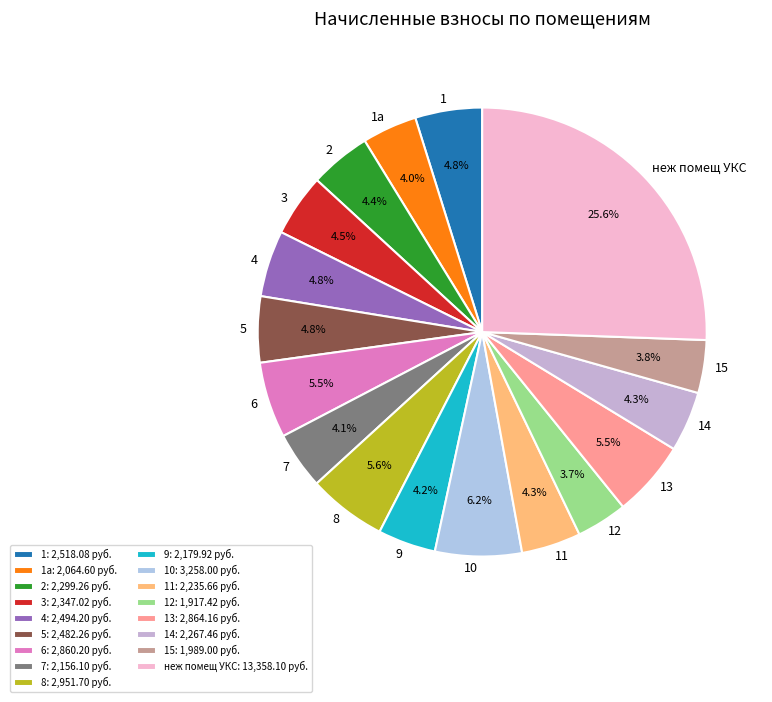

Does any single category account for the majority?

No